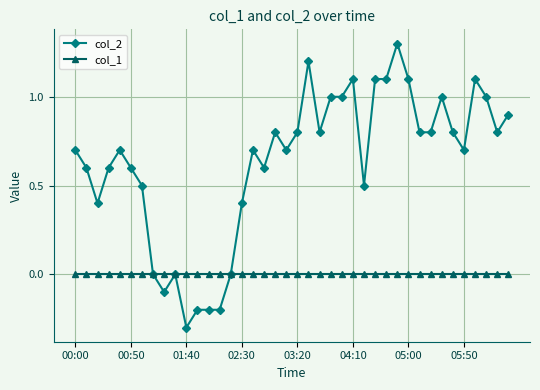

Which series has the largest range (max minus min)?

col_2